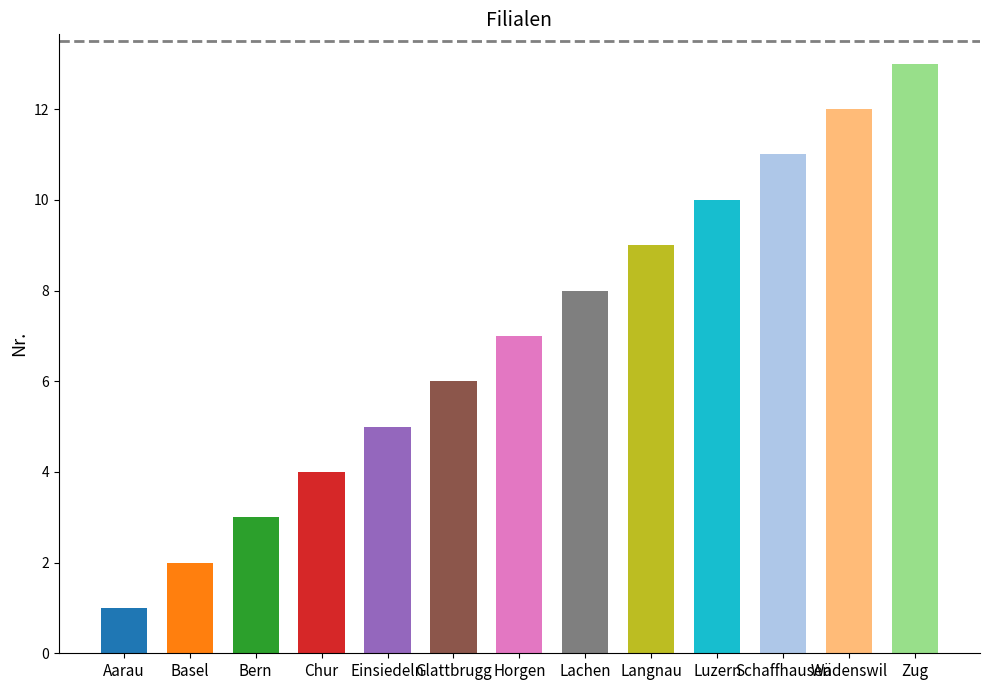

Which category has the highest value across all series?

Zug